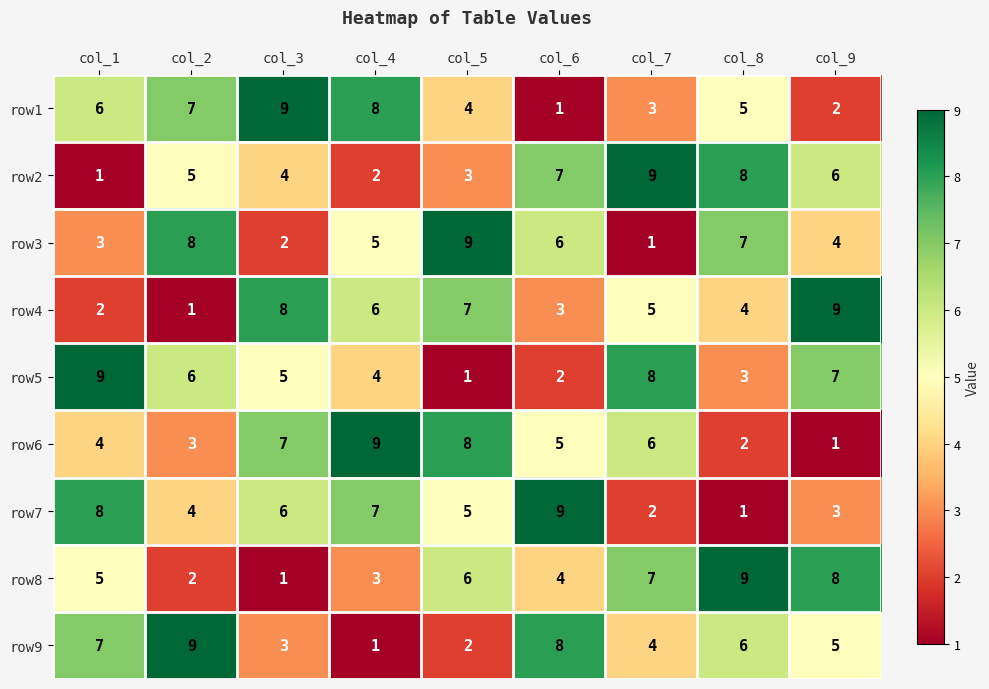

What is the total value across all series at col_8?

45